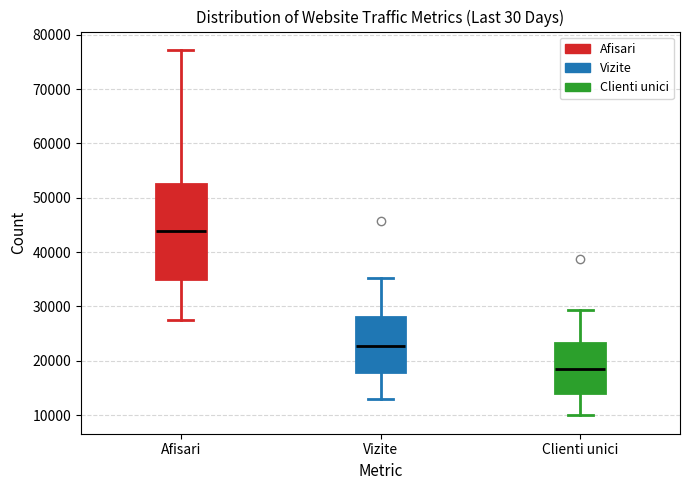

Reading left to right, read every box against the y-axis: the position of its median line, the range the box covers, and the ends of its whiskers. The values are not printed on the chart, so give them approximately, as read against the axis.

Afisari: median 44000, box 35000 to 53000, whiskers 27000 to 77000
Vizite: median 23000, box 18000 to 28000, whiskers 13000 to 35000
Clienti unici: median 19000, box 14000 to 23000, whiskers 10000 to 29000